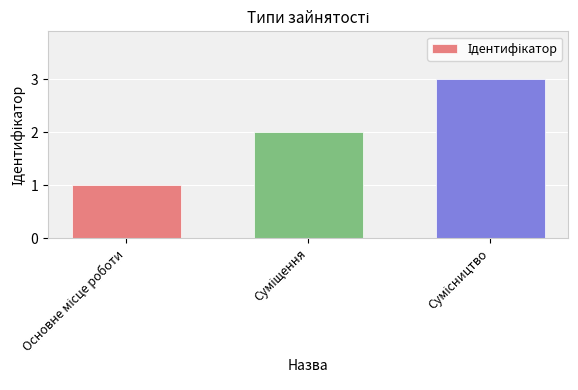

What is the sum of all values?

6